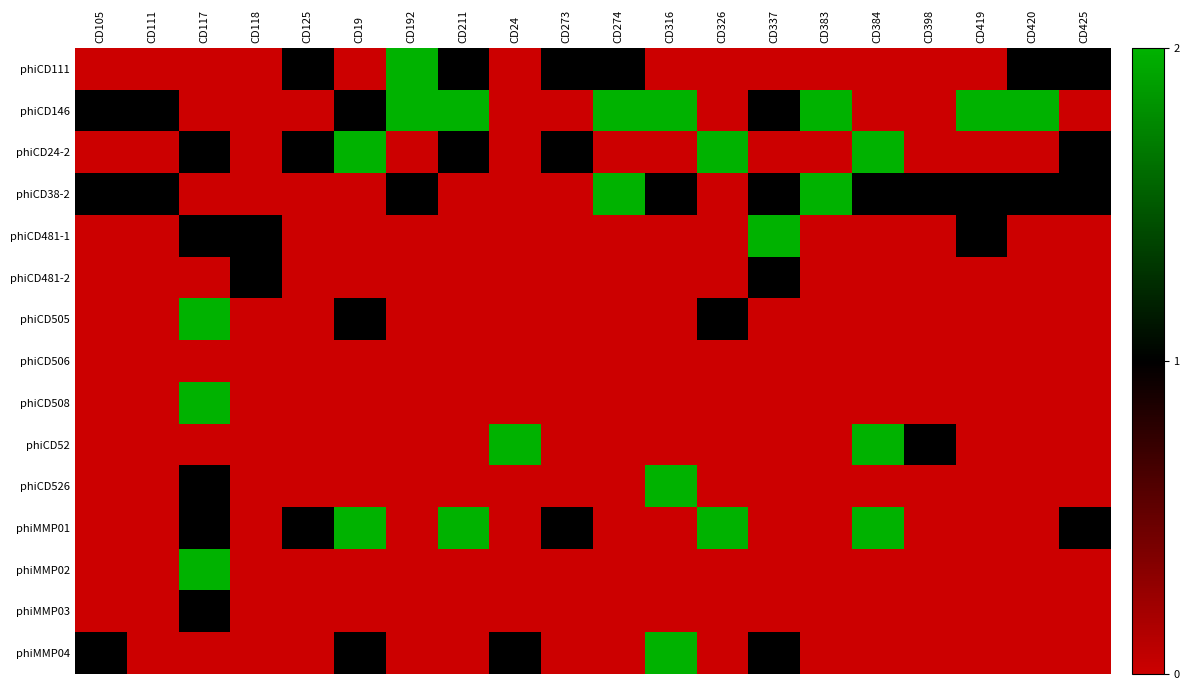

What is the maximum value shown in the chart?

2